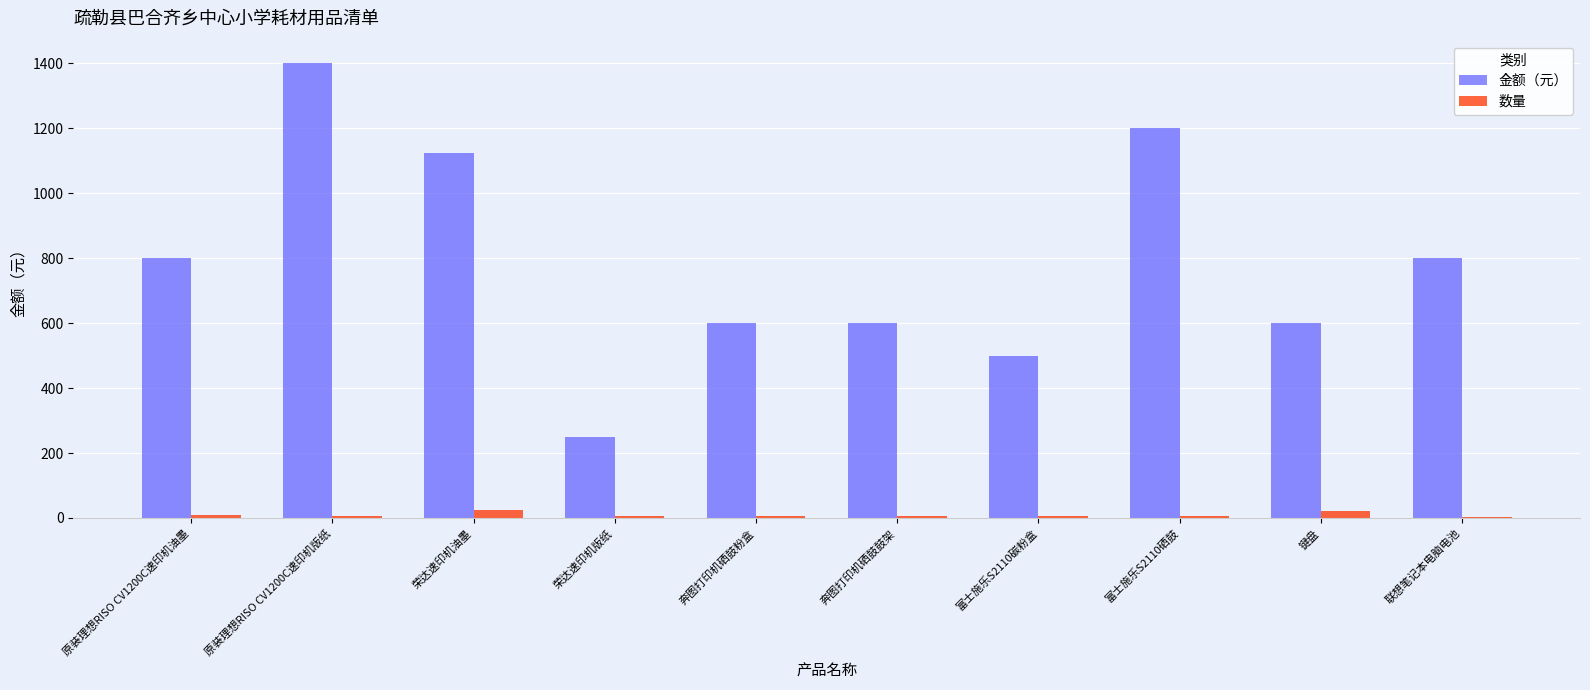

True or false: 金额（元） has a value of 1125 at 荣达速印机油墨.

True